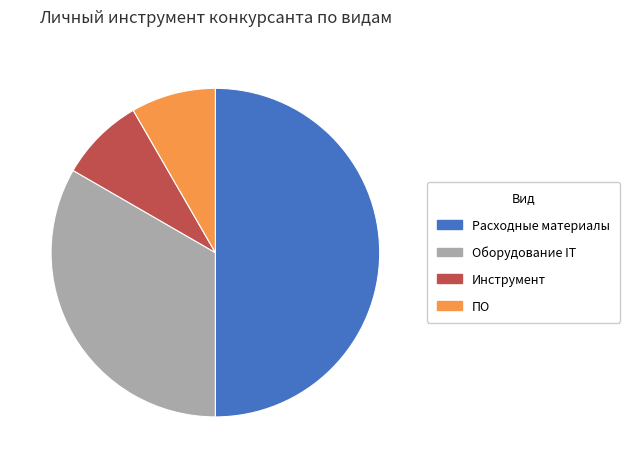

What is the largest slice in the pie chart?

Расходные материалы